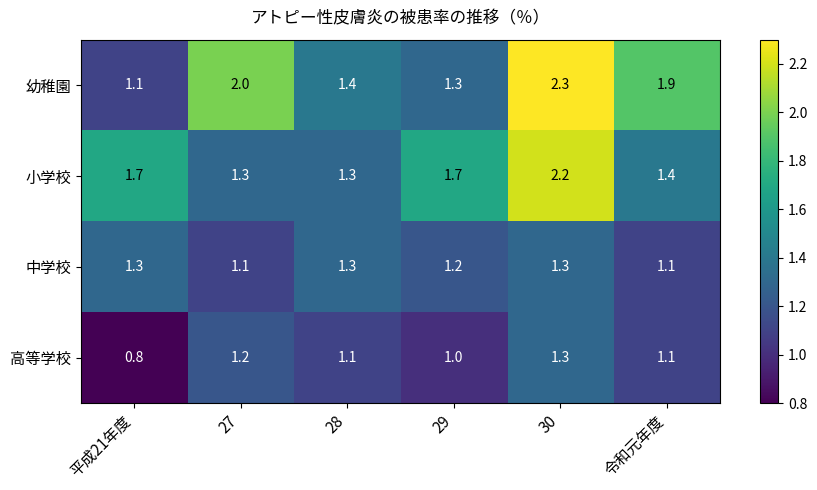

At which category is the sum across all series the highest?

30